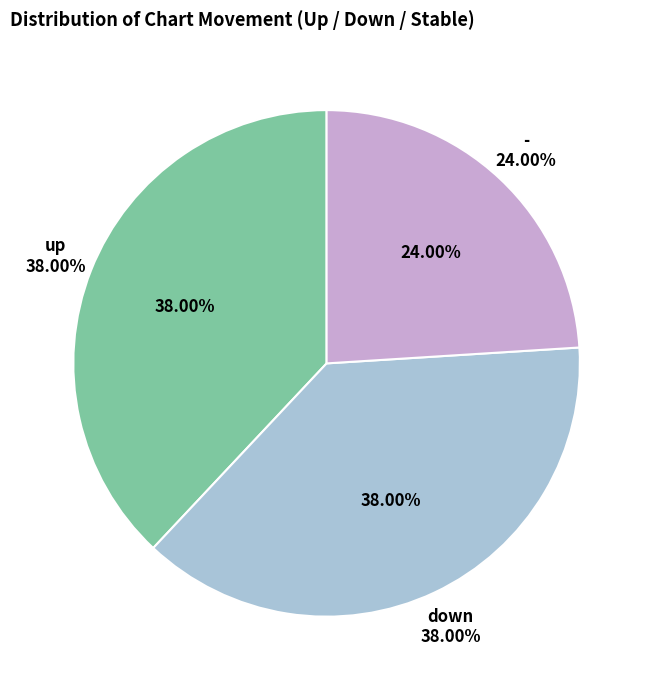

How many segments does this pie chart have?

3